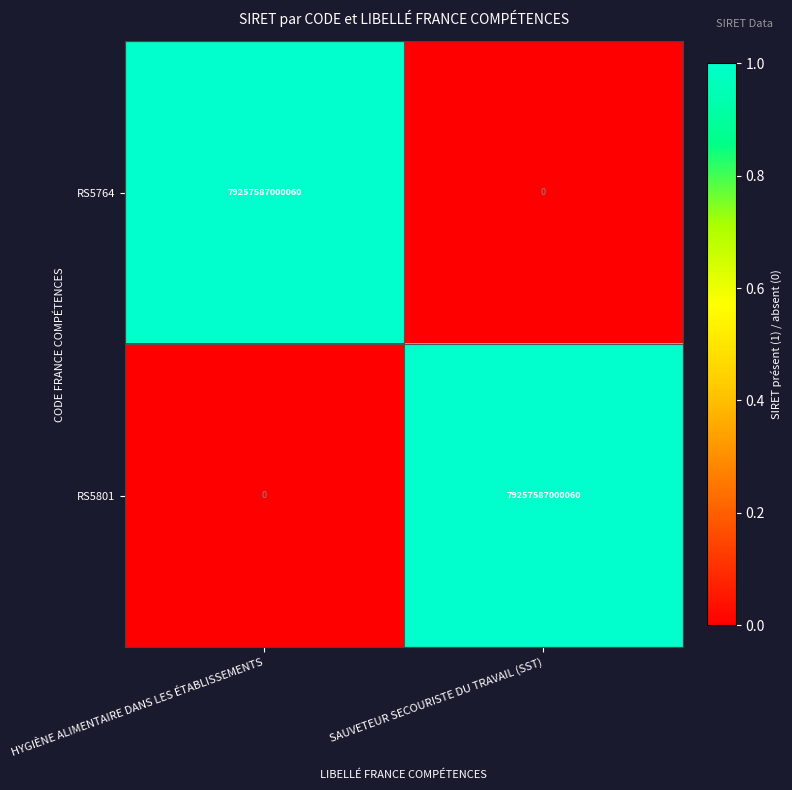

At which label is RS5801 closest to 39628793500030?

HYGIÈNE ALIMENTAIRE DANS LES ÉTABLISSEMENTS